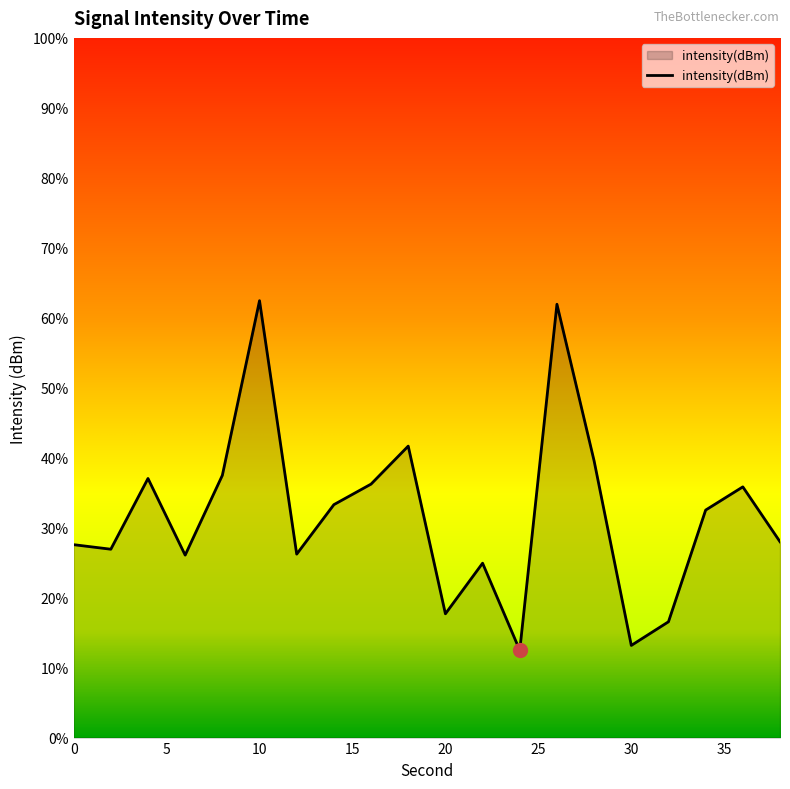

List the labels in order of value, largest first.

10, 26, 18, 28, 8, 4, 16, 36, 14, 34, 38, 0, 2, 12, 6, 22, 20, 32, 30, 24